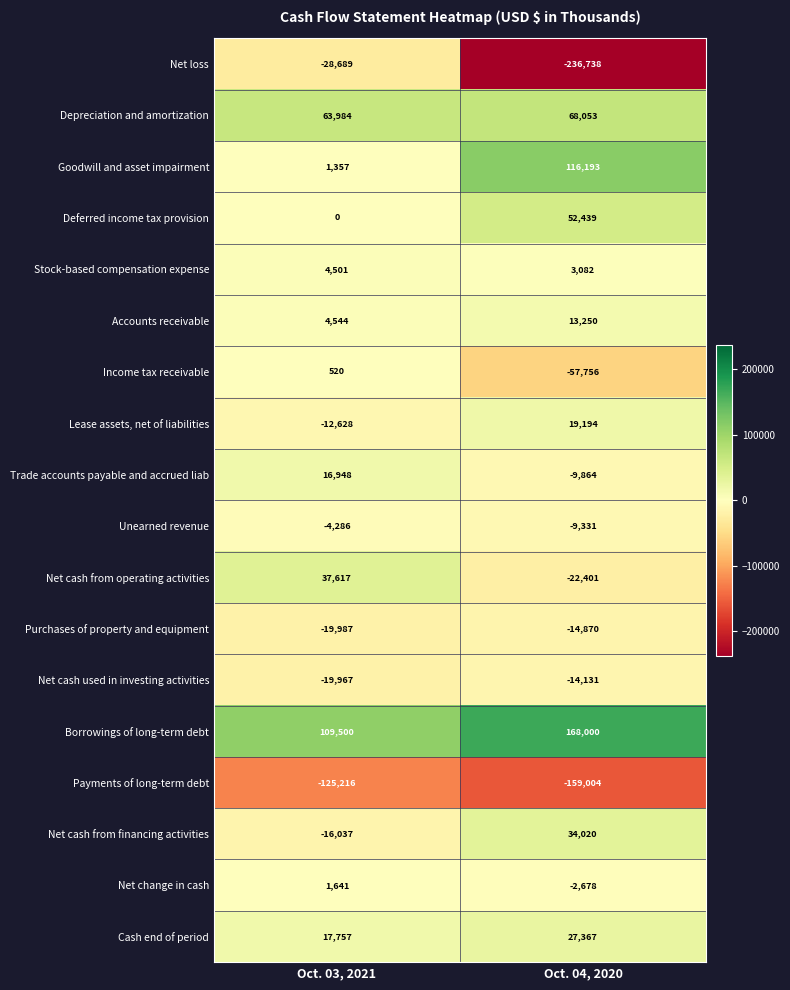

How many values in Trade accounts payable and accrued liab are above zero?

1